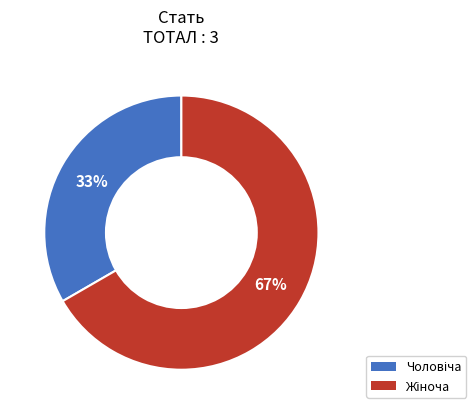

Is there any slice that represents more than half of the pie?

Yes